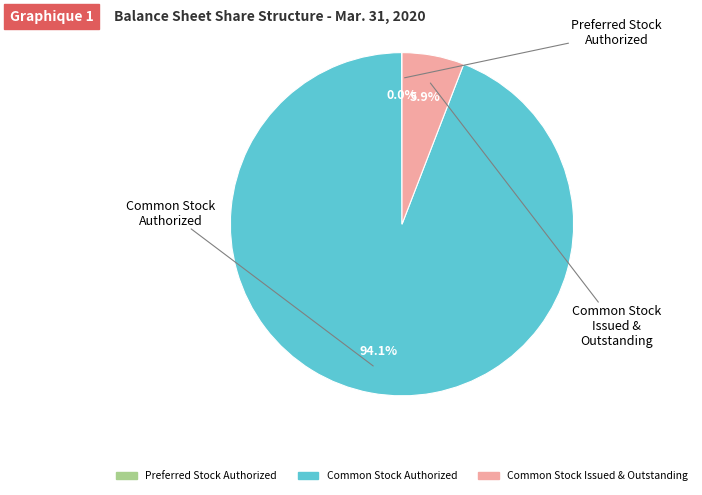

Is there any slice that represents more than half of the pie?

Yes